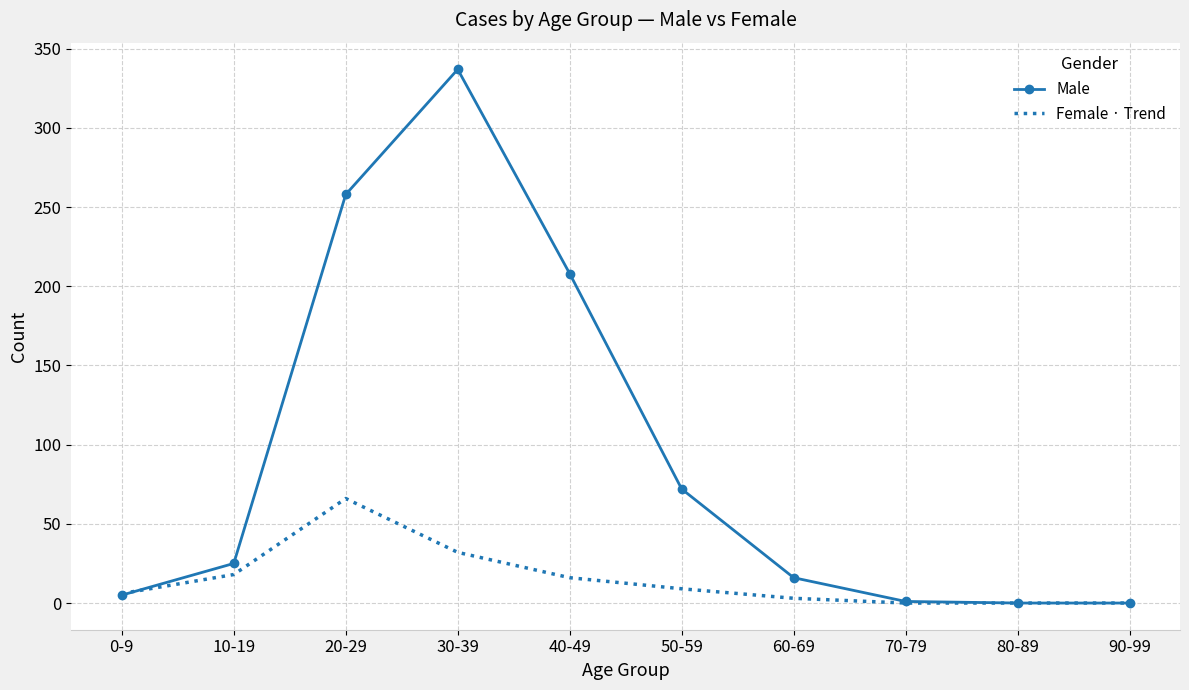

True or false: Male has a value of 1 at 70-79.

True